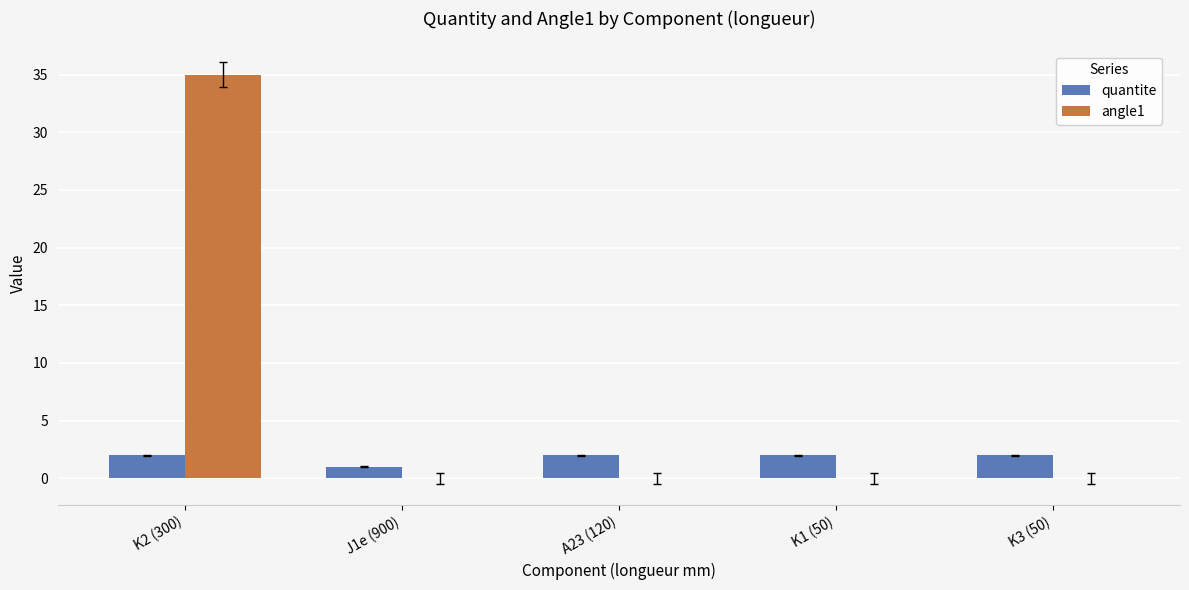

What is the sum of the quantite values at K3 (50) and A23 (120)?

4